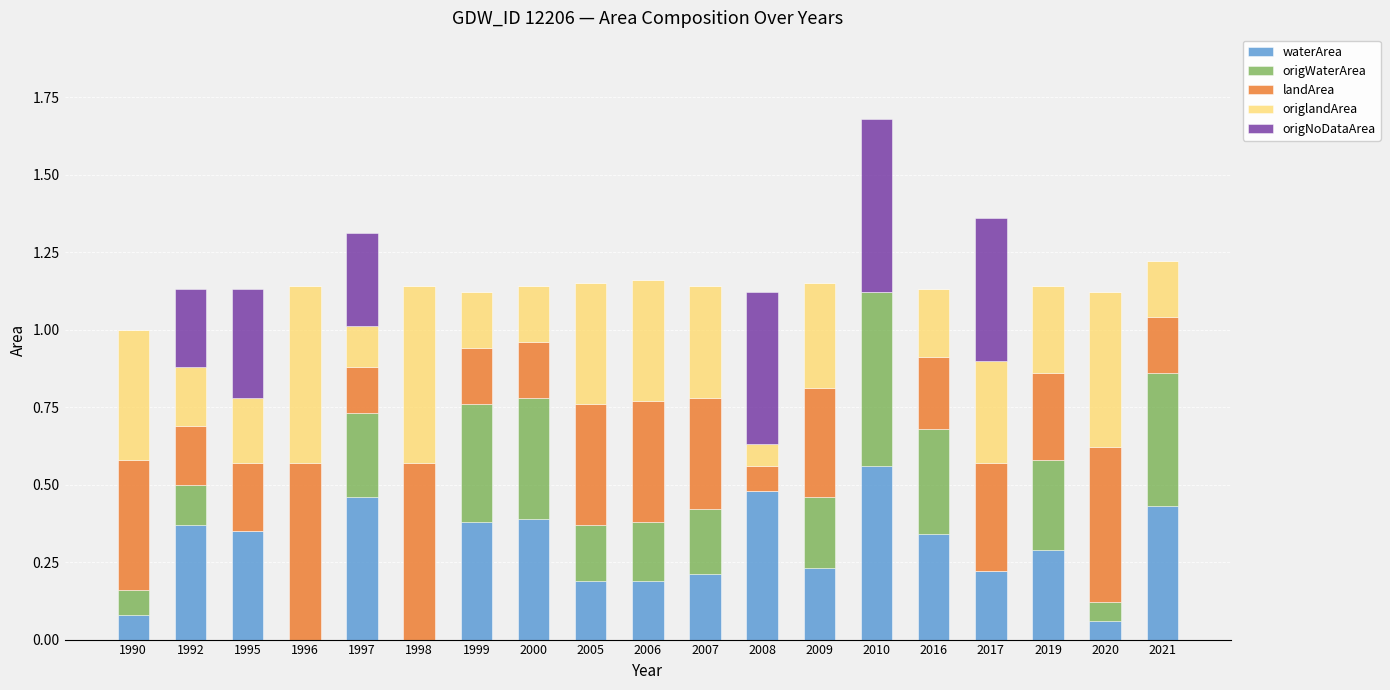

Which category has the highest value in the waterArea series?

2010